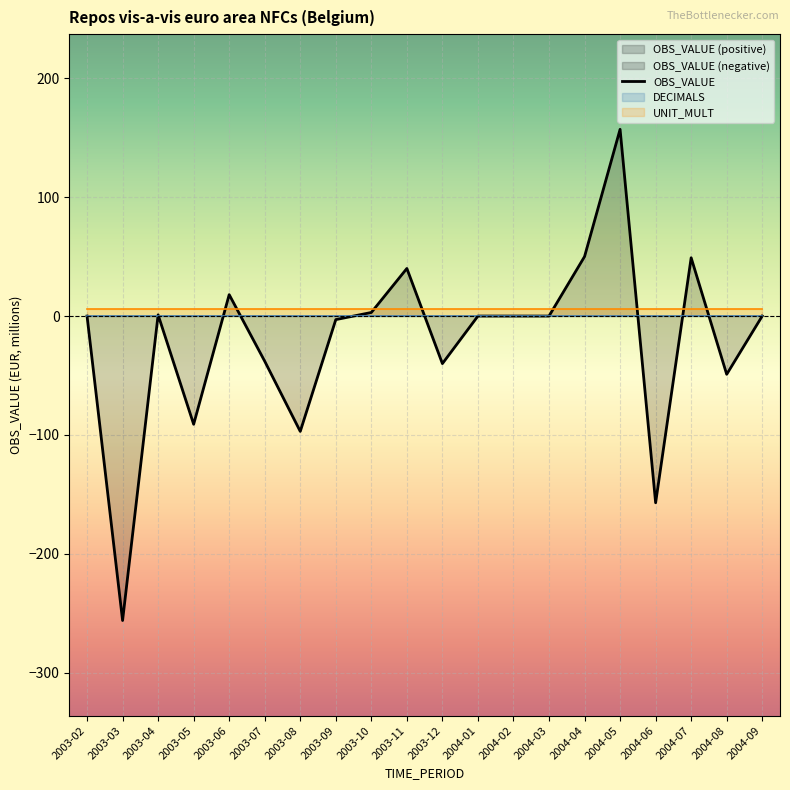

Read the OBS_VALUE value at 2003-10.

3